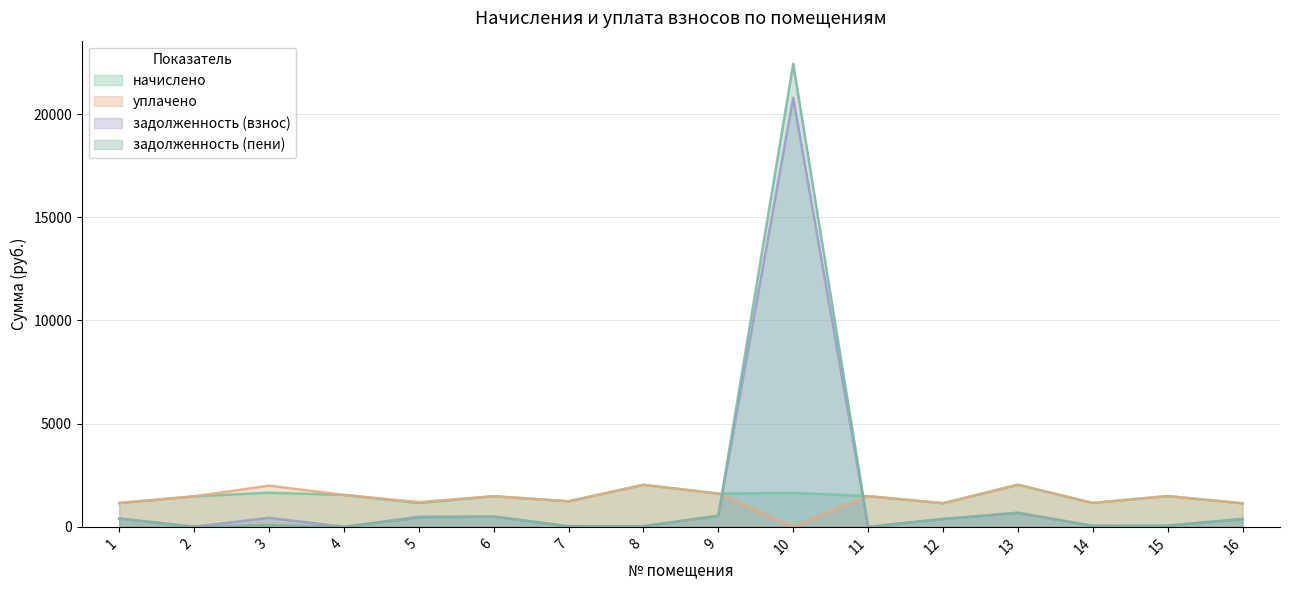

True or false: начислено and уплачено cross at least once.

False